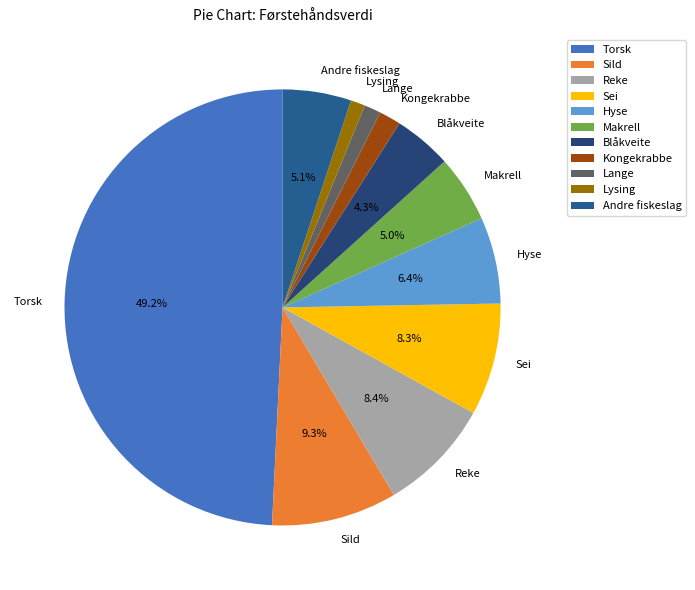

Do Makrell and Lange together represent more than half of the pie?

No